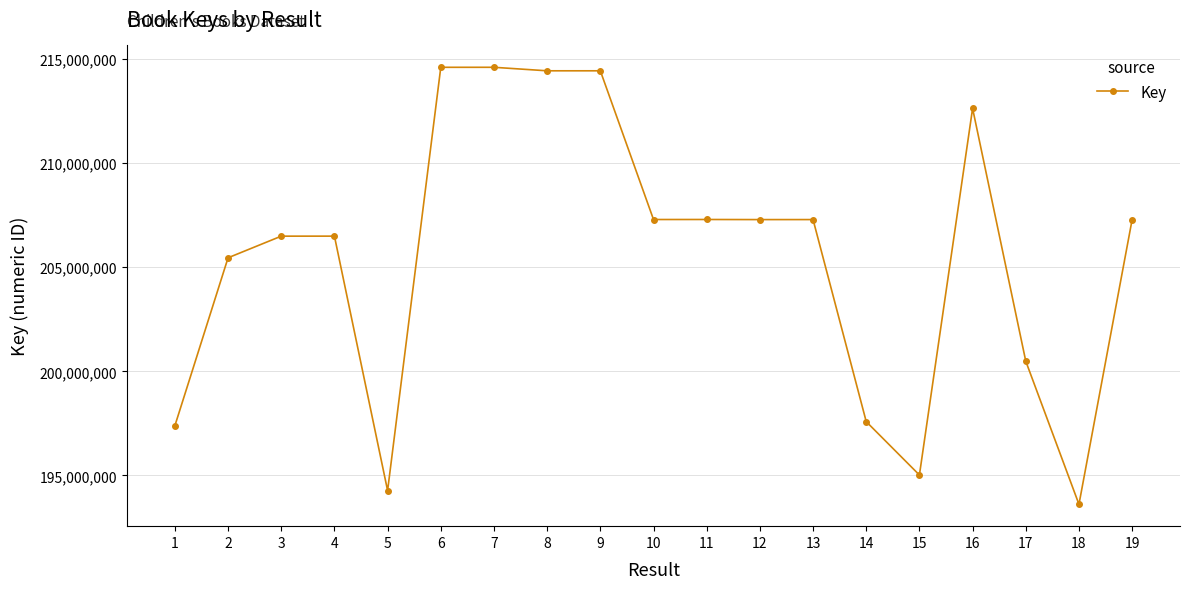

Where is the data nearest to the value 204110075?

2